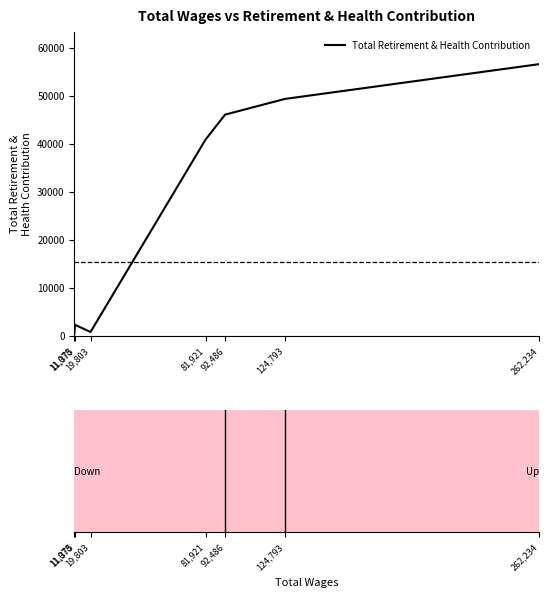

Rank the categories by value from highest to lowest.

262,234, 124,793, 92,486, 81,921, 11,375, 19,803, 11,078